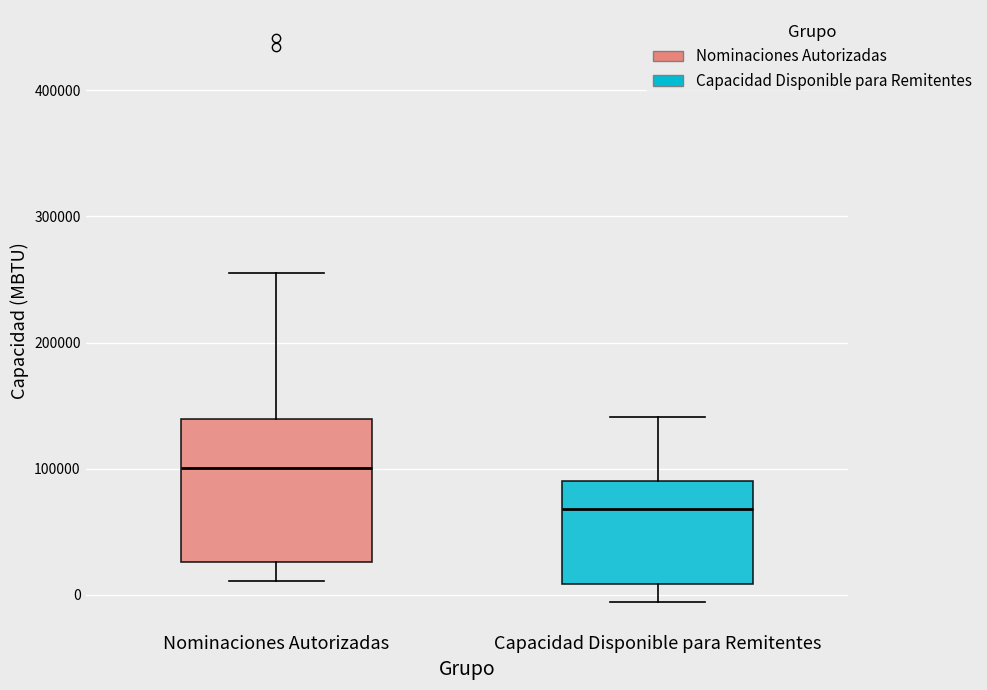

Which box's median line is the lowest?

Capacidad Disponible para Remitentes